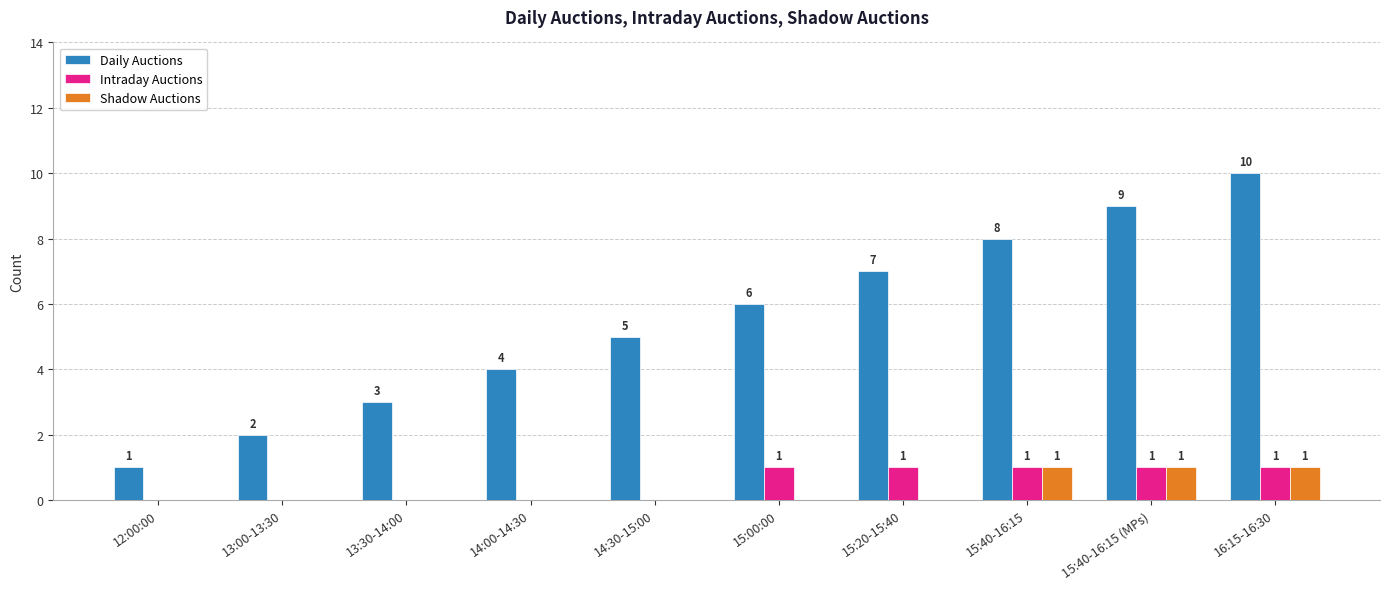

What is the sum of the Daily Auctions values at 13:30-14:00 and 13:00-13:30?

5